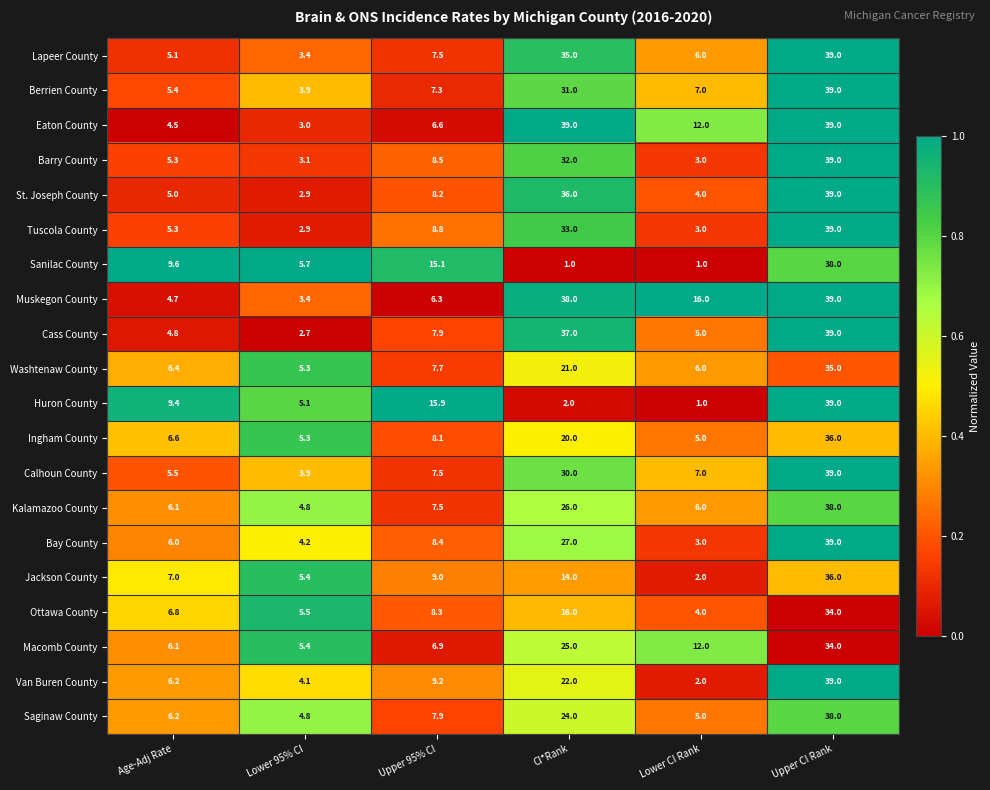

What is the difference between the maximum and second lowest values in the Huron County series?

37.0